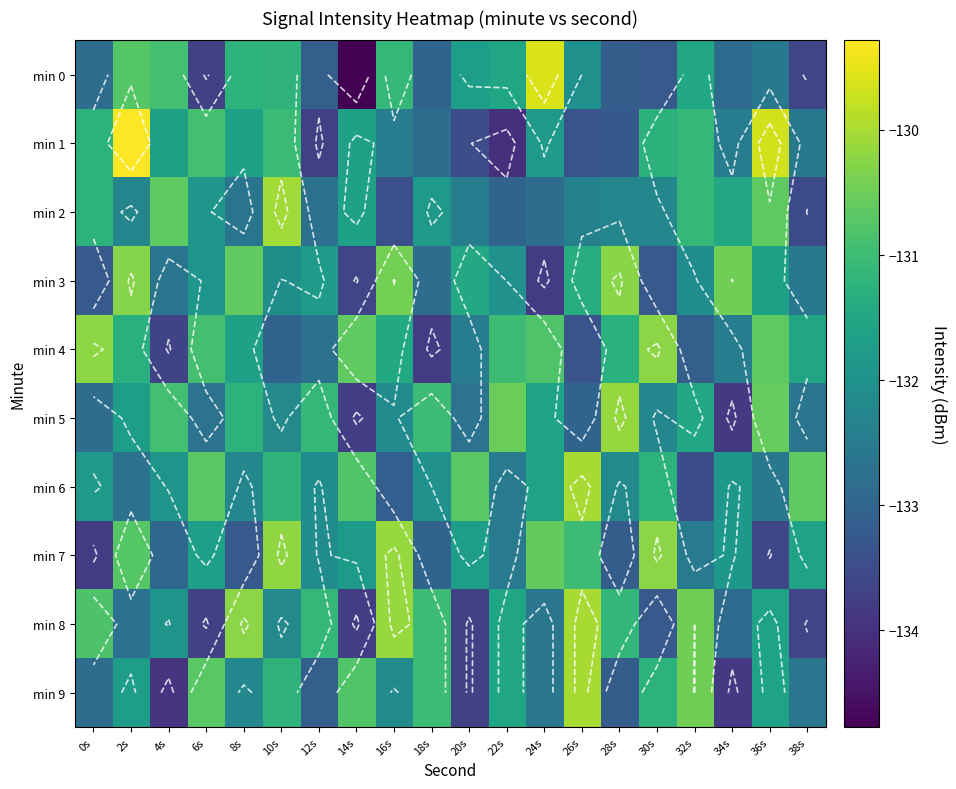

At which label does min 6 reach its peak?

26s